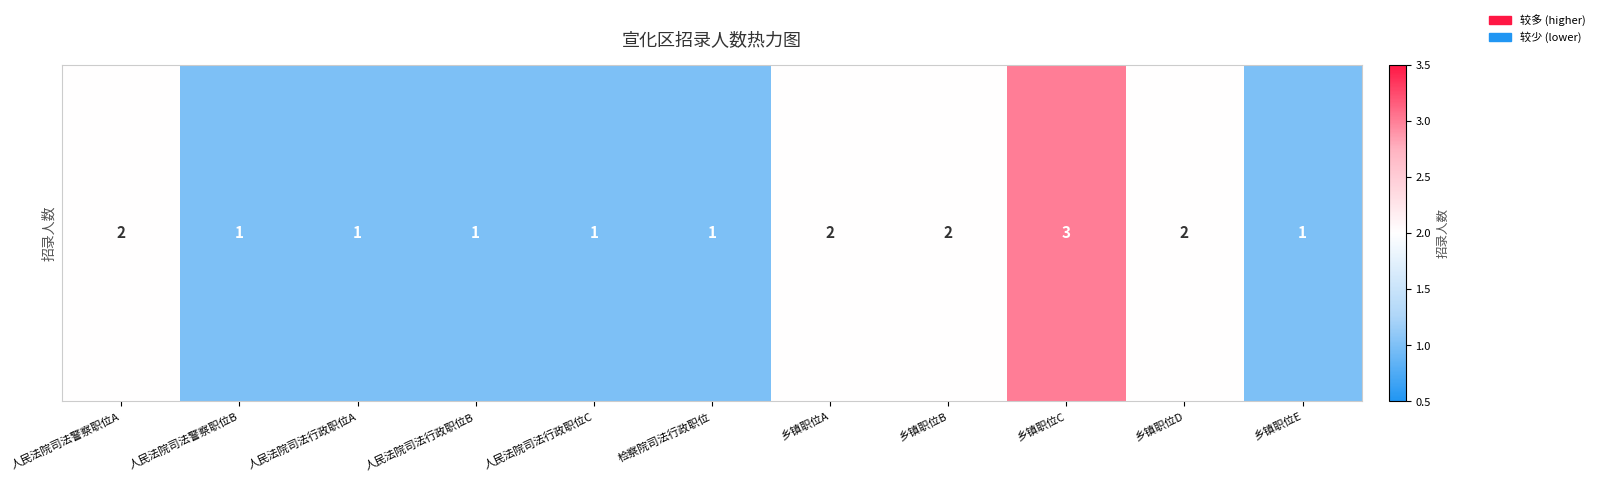

Rank the categories by value from lowest to highest.

人民法院司法警察职位B, 人民法院司法行政职位A, 人民法院司法行政职位B, 人民法院司法行政职位C, 检察院司法行政职位, 乡镇职位E, 人民法院司法警察职位A, 乡镇职位A, 乡镇职位B, 乡镇职位D, 乡镇职位C